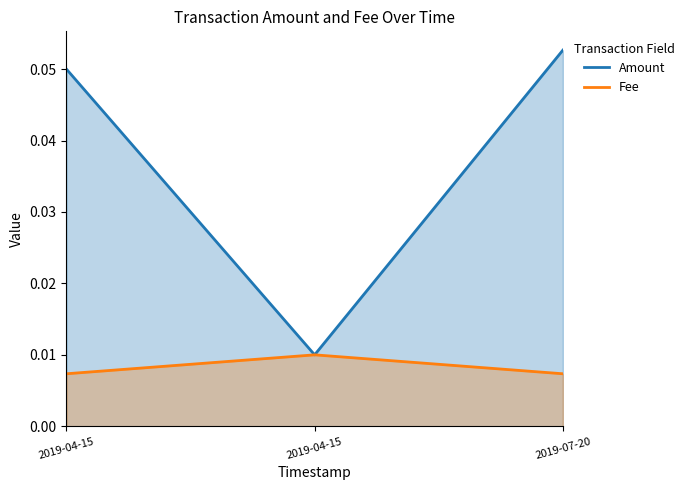

Which category has the lowest value in the Fee series?

2019-04-15